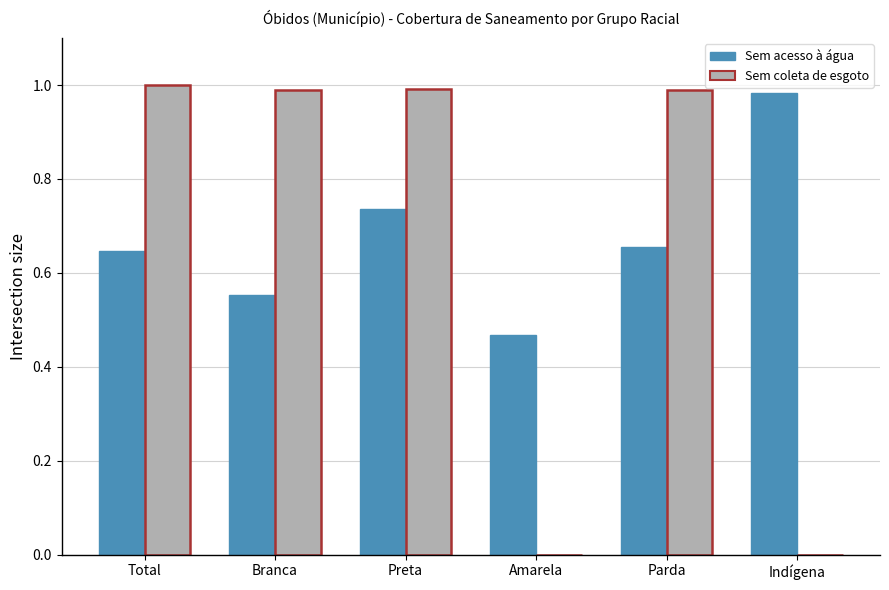

Is it true that Sem acesso à água equals 0.3 at Preta?

False